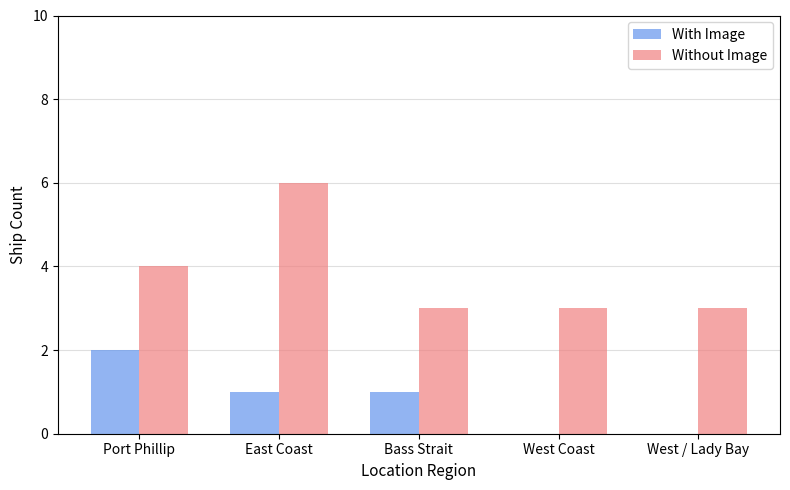

At which label does Without Image reach its peak?

East Coast